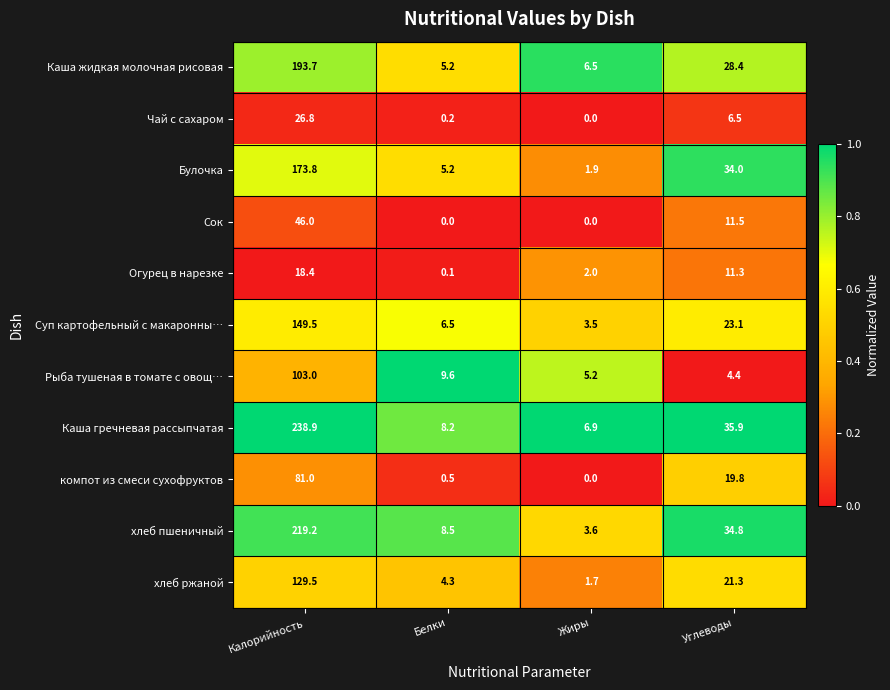

At which category is the sum across all series the highest?

Калорийность